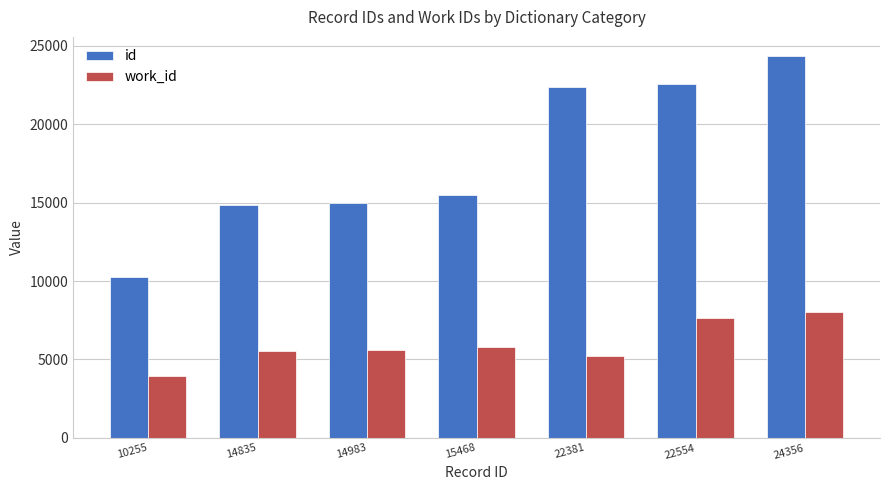

What are all the series names shown in the legend?

id, work_id